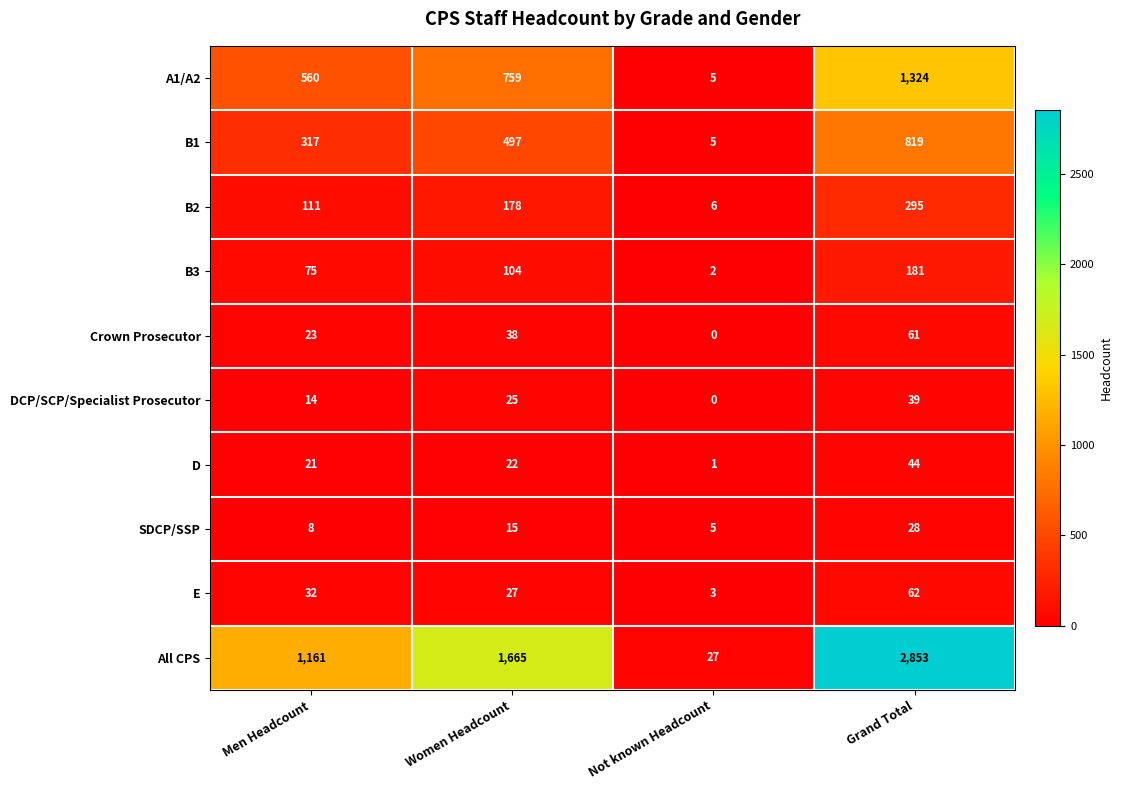

Which category has the lowest value in the B2 series?

Not known Headcount